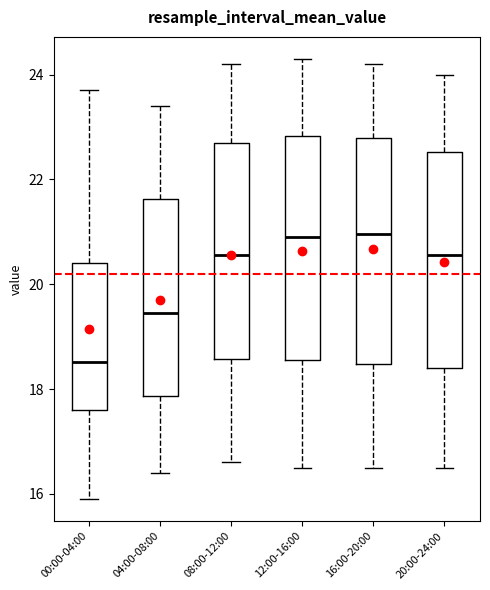

Which box has the lowest median line?

00:00-04:00